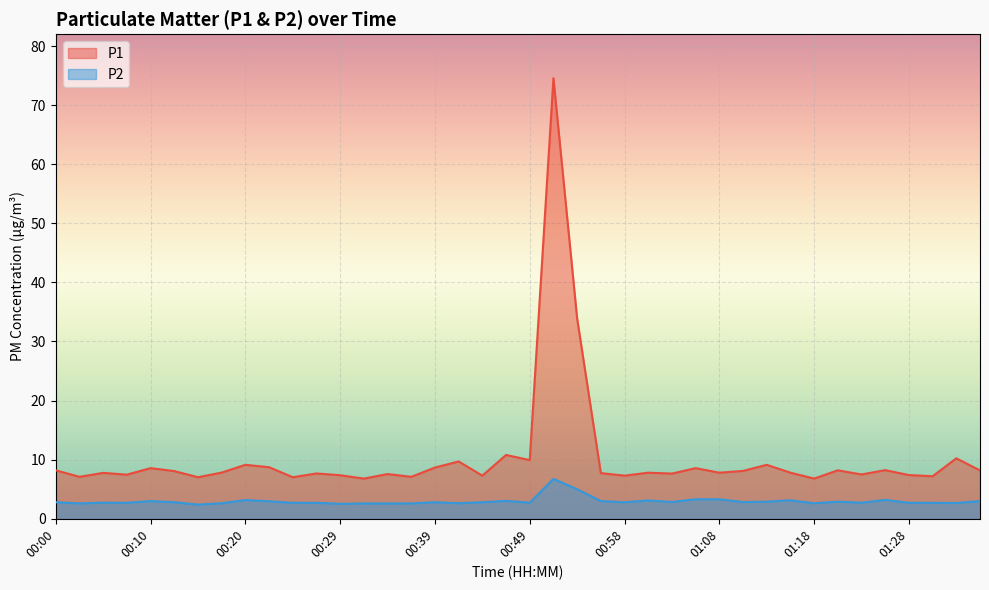

Is it true that P2 equals 0.7 at 00:41?

False